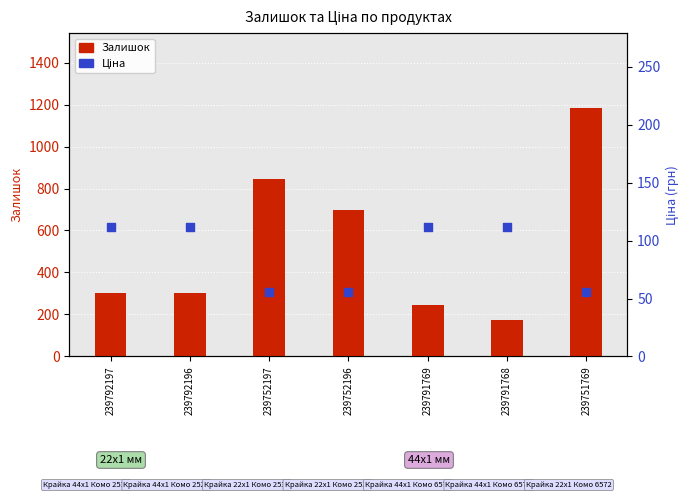

Which series has the largest total across all categories?

Залишок